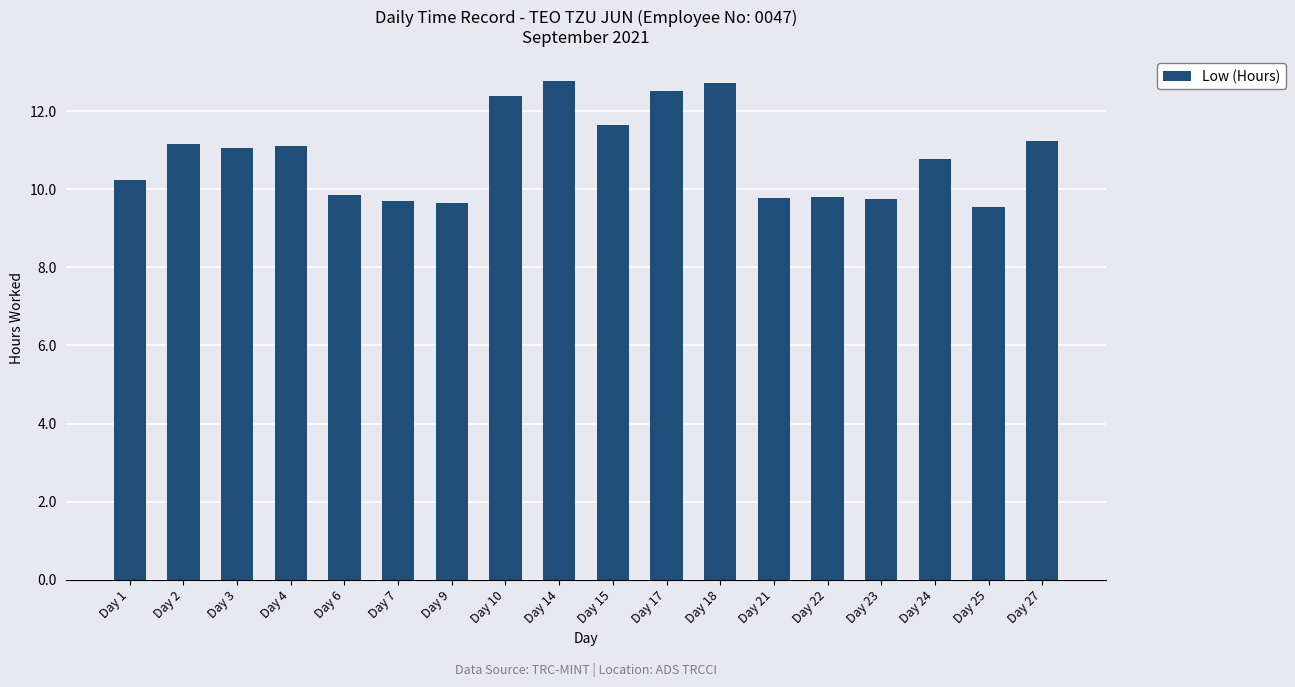

What is the change in value from Day 18 to Day 25?

-3.2